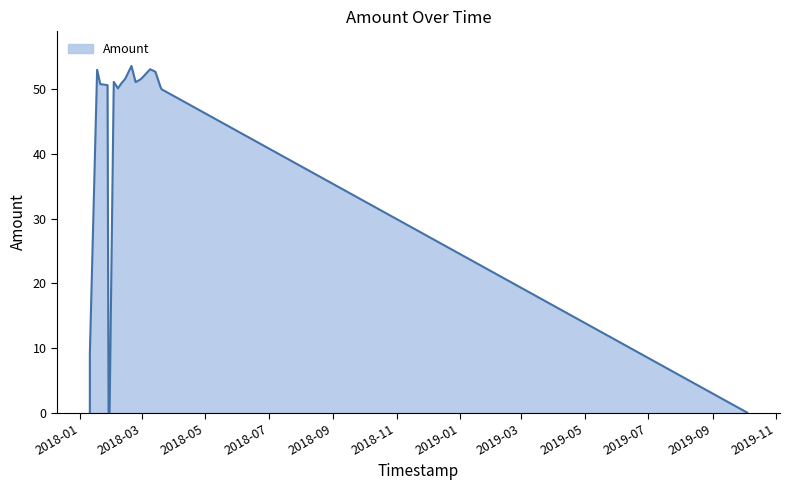

The chart shows a value of 87.9 at 2018-03-19. True or false?

False